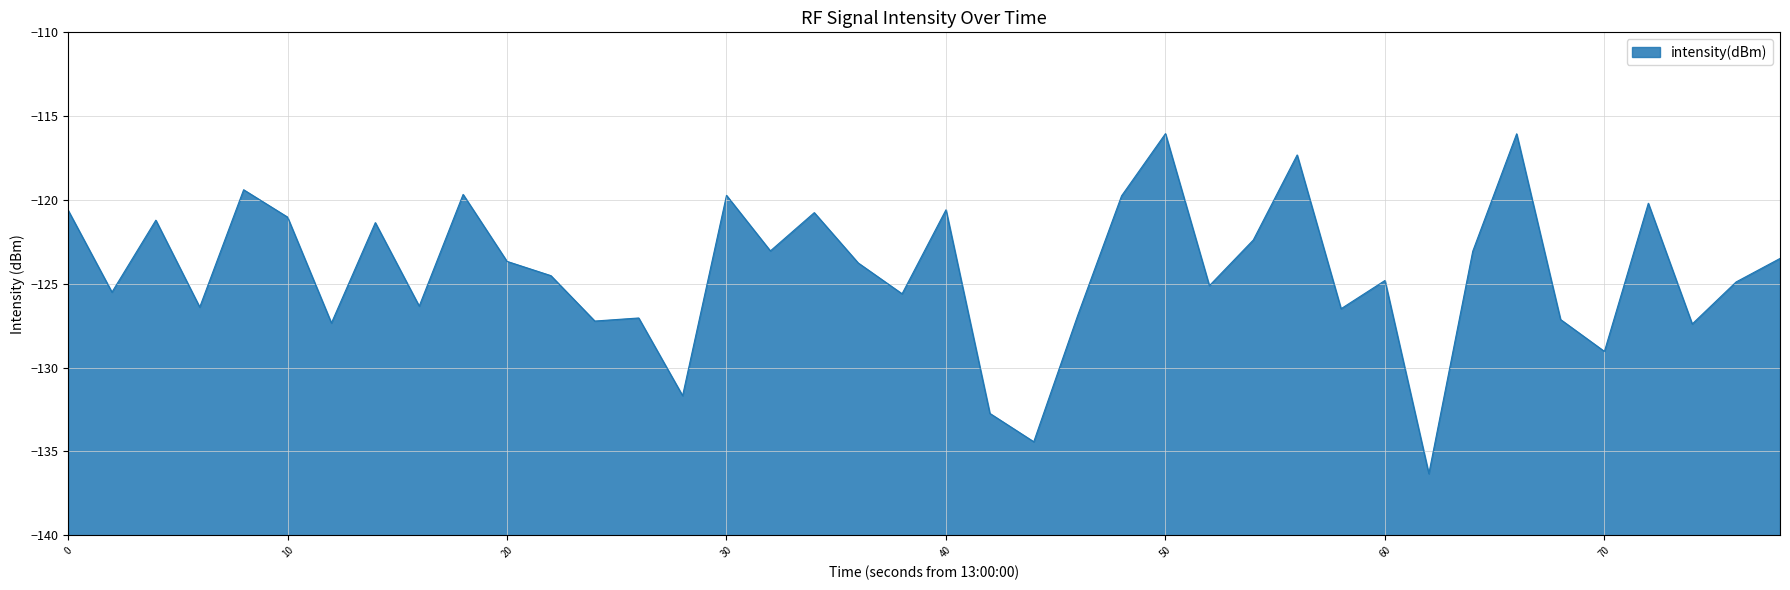

What is the difference between the maximum and minimum values?

20.3